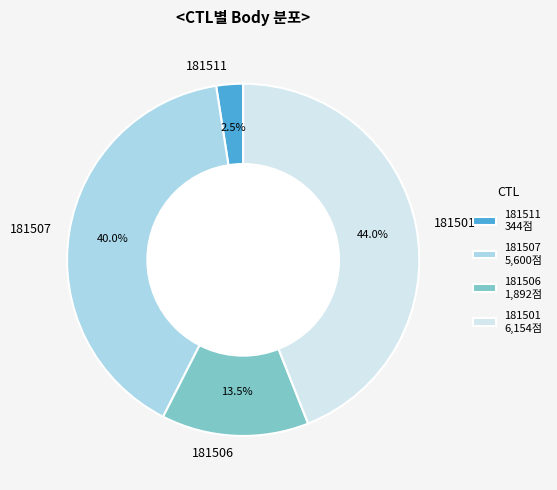

How many slices are in this pie chart?

4